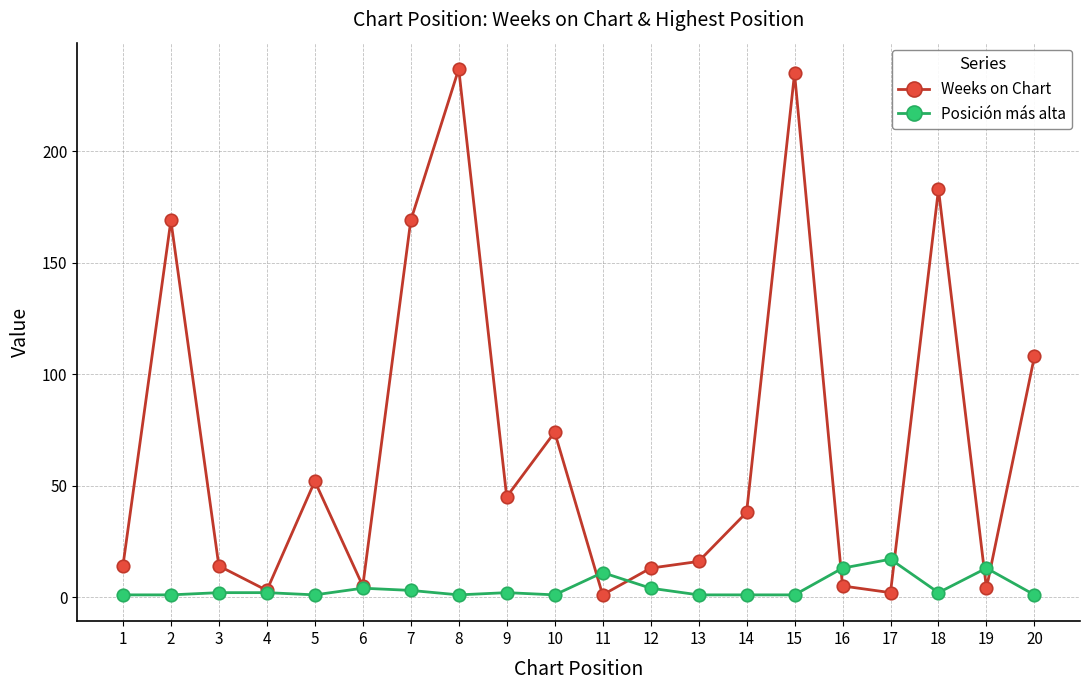

Which series changed the most between 4 and 10?

Weeks on Chart